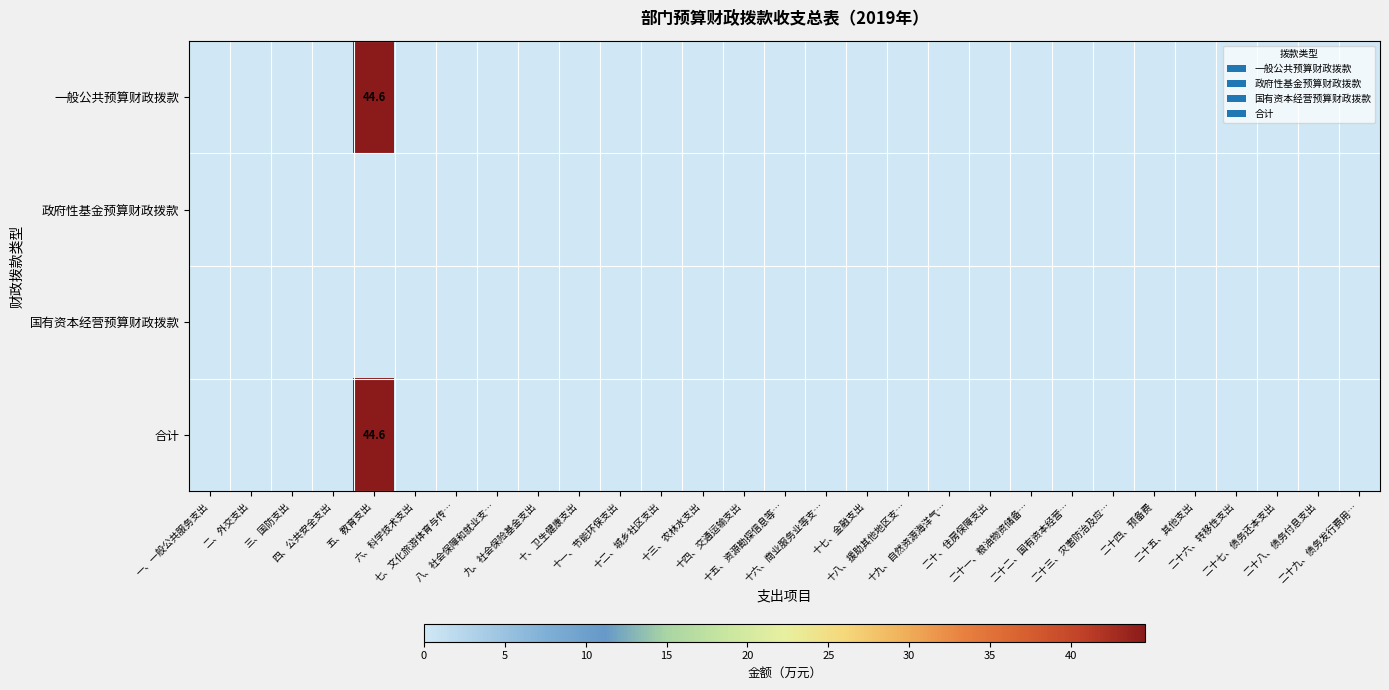

Rank the categories by 政府性基金预算财政拨款 value from lowest to highest.

一、一般公共服务支出, 二、外交支出, 三、国防支出, 四、公共安全支出, 五、教育支出, 六、科学技术支出, 七、文化旅游体育与传…, 八、社会保障和就业支…, 九、社会保险基金支出, 十、卫生健康支出, 十一、节能环保支出, 十二、城乡社区支出, 十三、农林水支出, 十四、交通运输支出, 十五、资源勘探信息等…, 十六、商业服务业等支…, 十七、金融支出, 十八、援助其他地区支…, 十九、自然资源海洋气…, 二十、住房保障支出, 二十一、粮油物资储备…, 二十二、国有资本经营…, 二十三、灾害防治及应…, 二十四、预备费, 二十五、其他支出, 二十六、转移性支出, 二十七、债务还本支出, 二十八、债务付息支出, 二十九、债务发行费用…